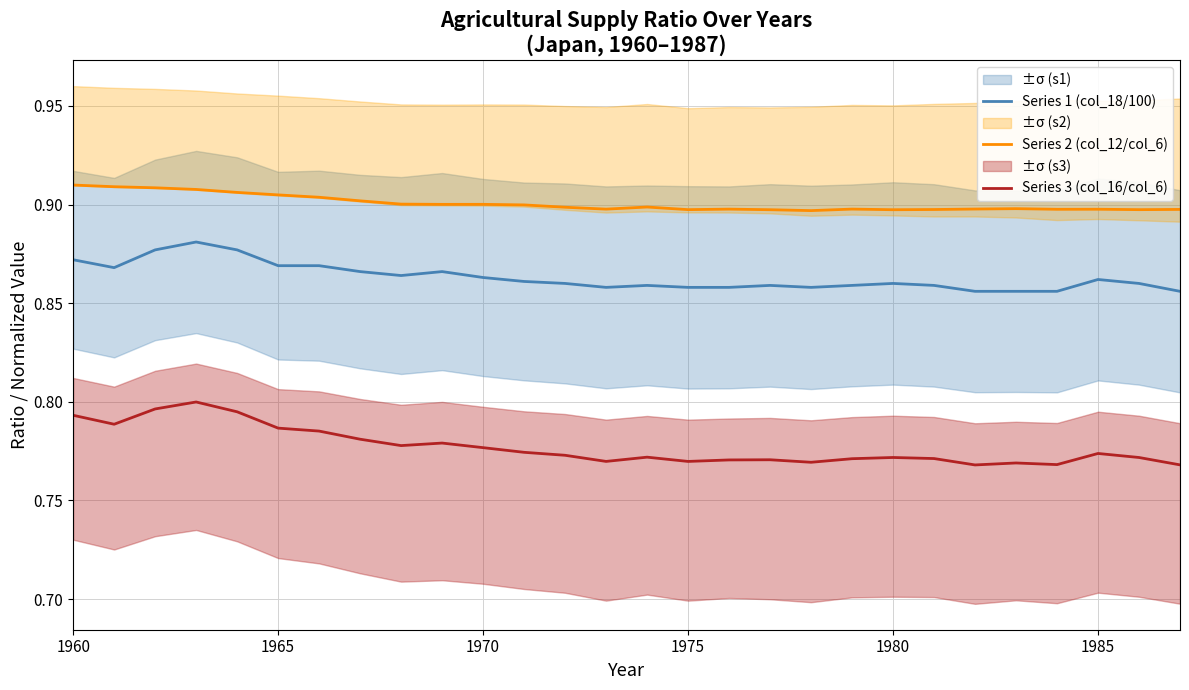

True or false: Series 2 (col_12/col_6) and Series 3 (col_16/col_6) intersect in this chart.

False